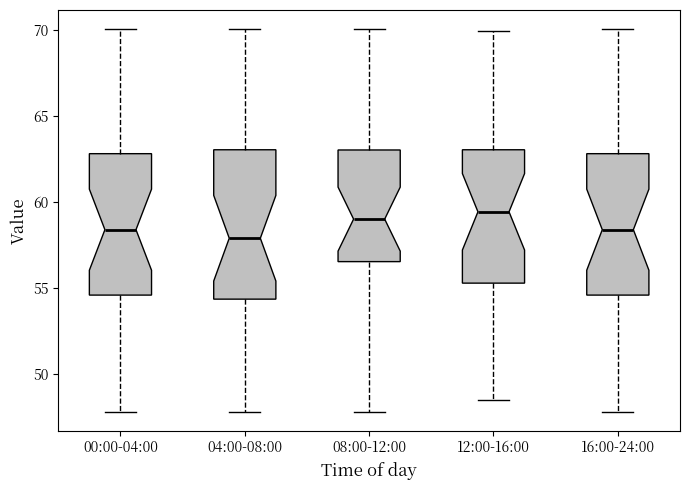

Reading left to right, read every box against the y-axis: the position of its median line, the range the box covers, and the ends of its whiskers. The values are not printed on the chart, so give them approximately, as read against the axis.

00:00-04:00: median 58.5, box 54.5 to 63.0, whiskers 48.0 to 70.0
04:00-08:00: median 58.0, box 54.5 to 63.0, whiskers 48.0 to 70.0
08:00-12:00: median 59.0, box 56.5 to 63.0, whiskers 48.0 to 70.0
12:00-16:00: median 59.5, box 55.5 to 63.0, whiskers 48.5 to 70.0
16:00-24:00: median 58.5, box 54.5 to 63.0, whiskers 48.0 to 70.0